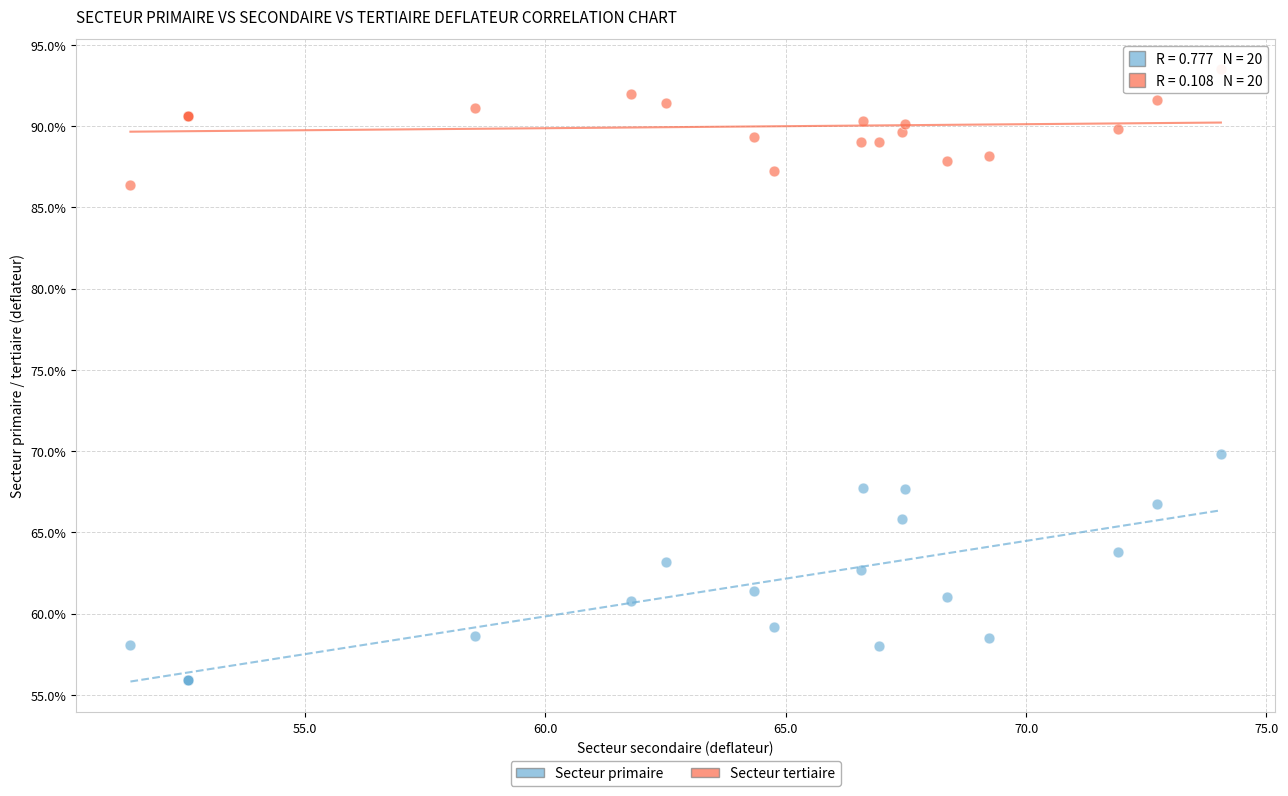

Which series has the largest Y range (max minus min)?

Secteur primaire